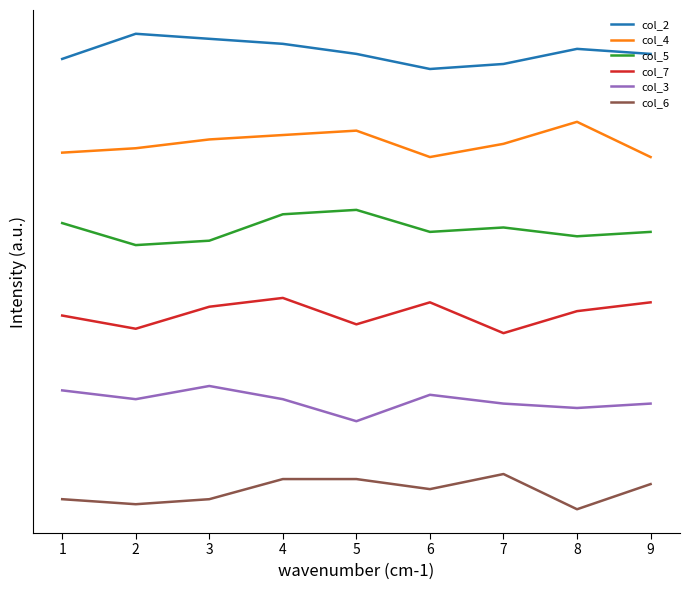

True or false: col_6 and col_5 intersect in this chart.

False